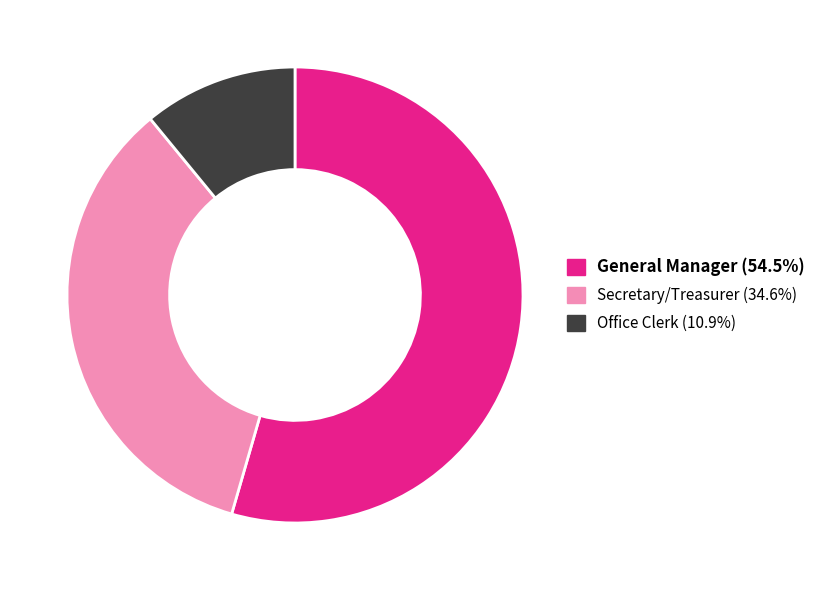

What is the majority slice?

General Manager